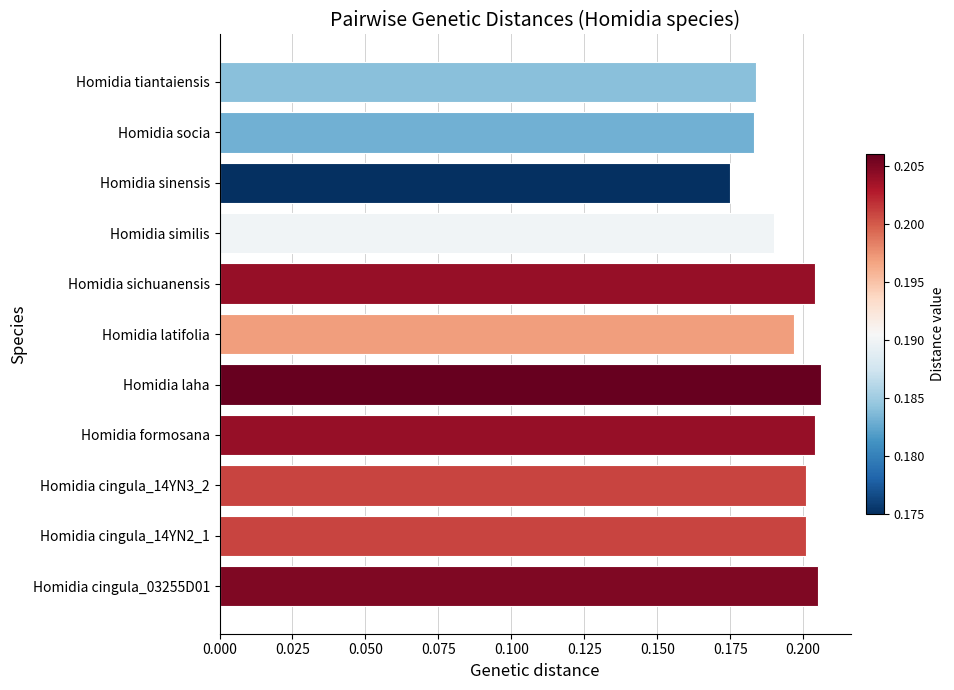

The value at Homidia similis is 0.2. True or false?

True